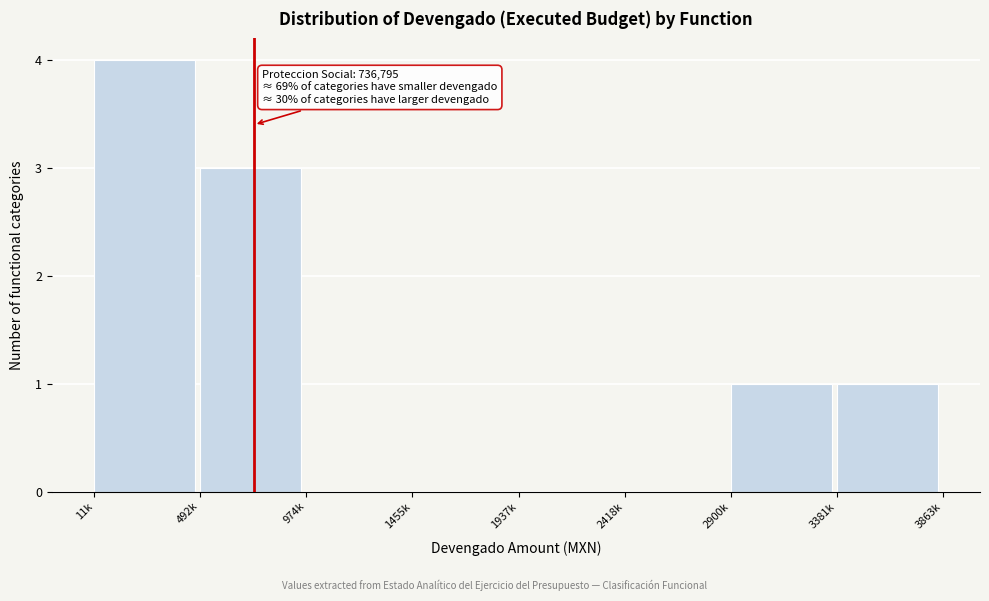

Reading left to right, transcribe all the data shown in this chart.

11k=4	492k=3	974k=0	1455k=0	1937k=0	2418k=0	2900k=1	3381k=1